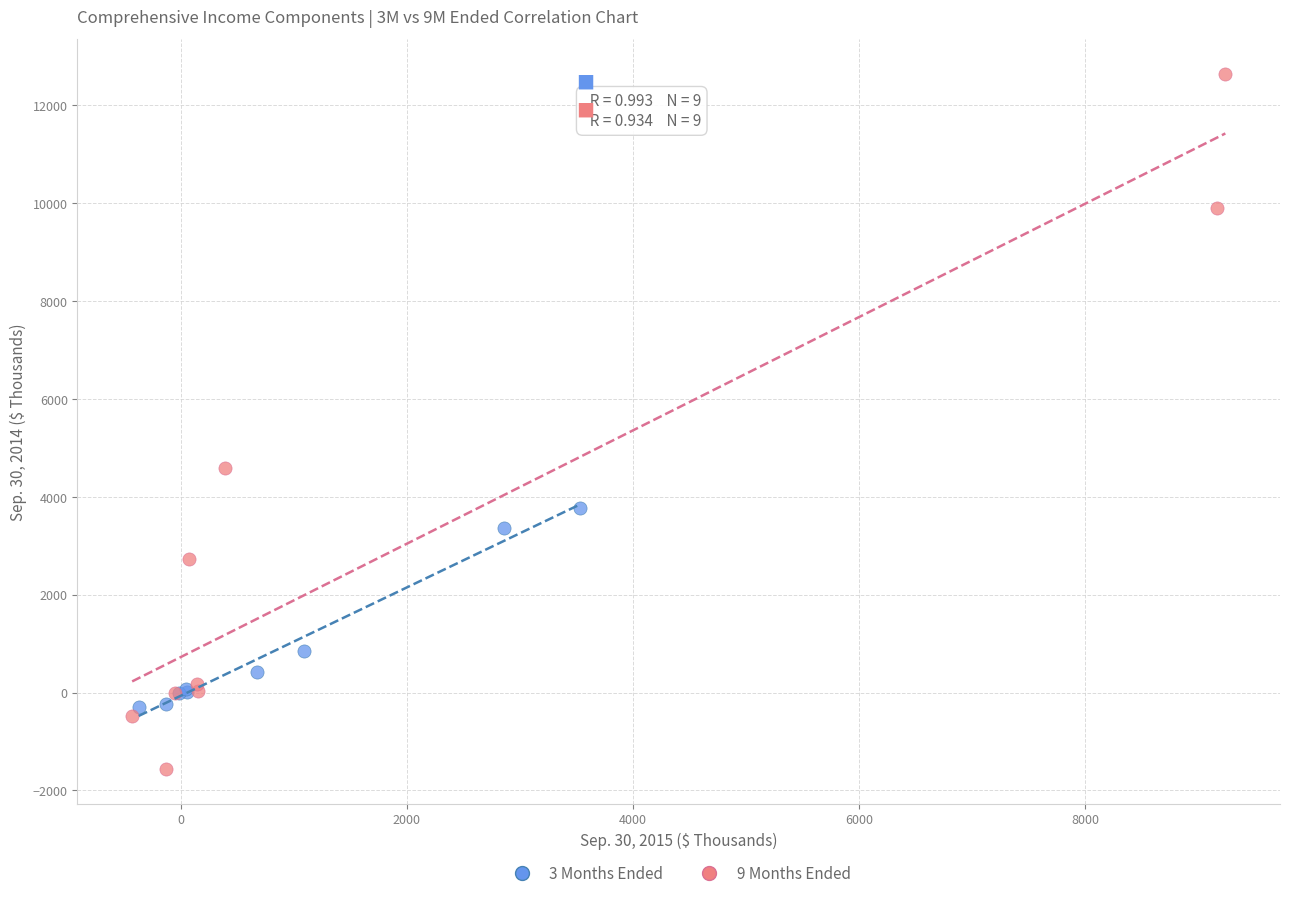

Which series has the widest spread of Y values?

9 Months Ended